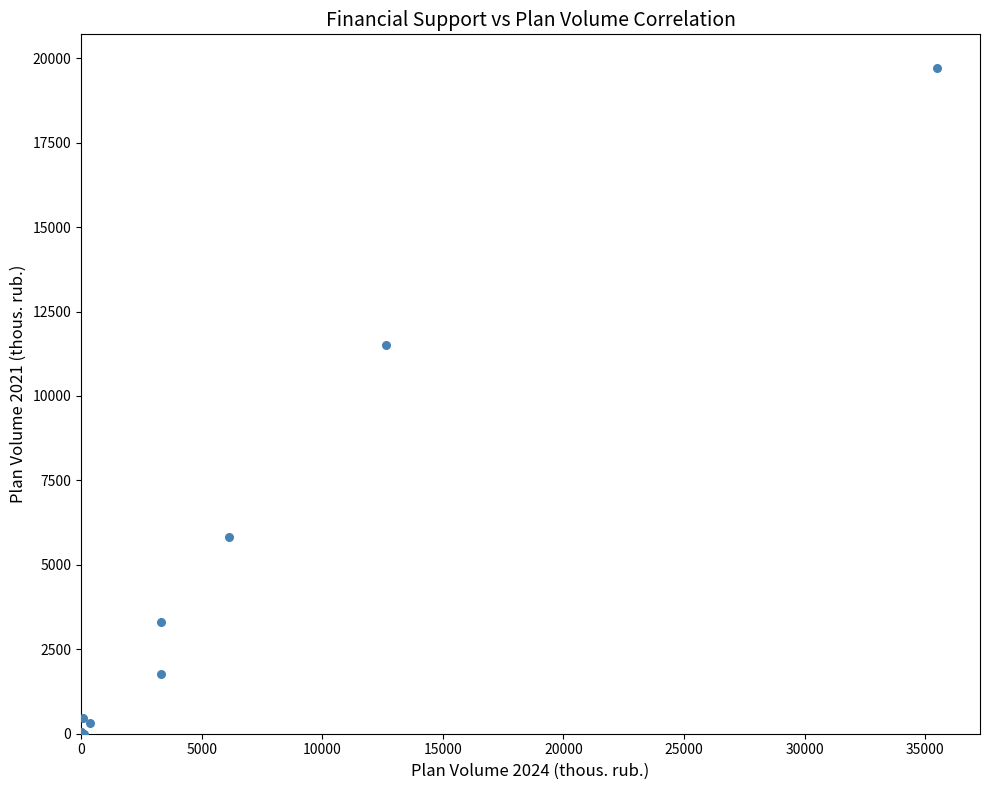

What Y value in the scatter plot is closest to 9861?

11513